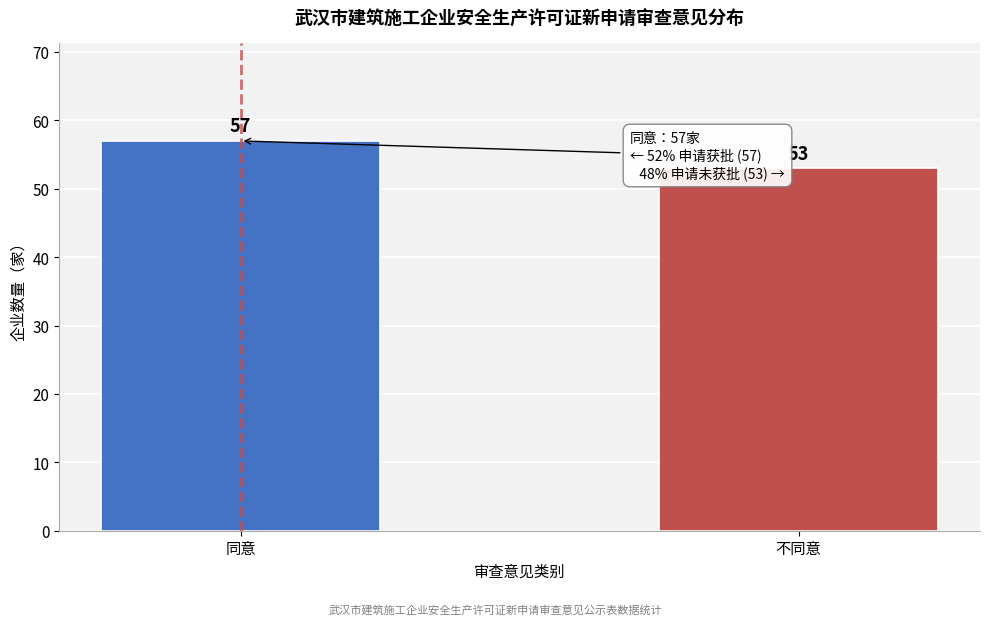

Reading left to right, transcribe all the data shown in this chart.

57	53